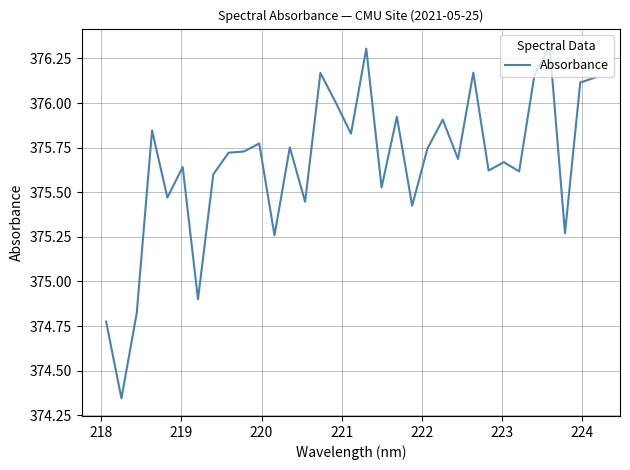

What is the difference between the maximum and minimum values?

2.0